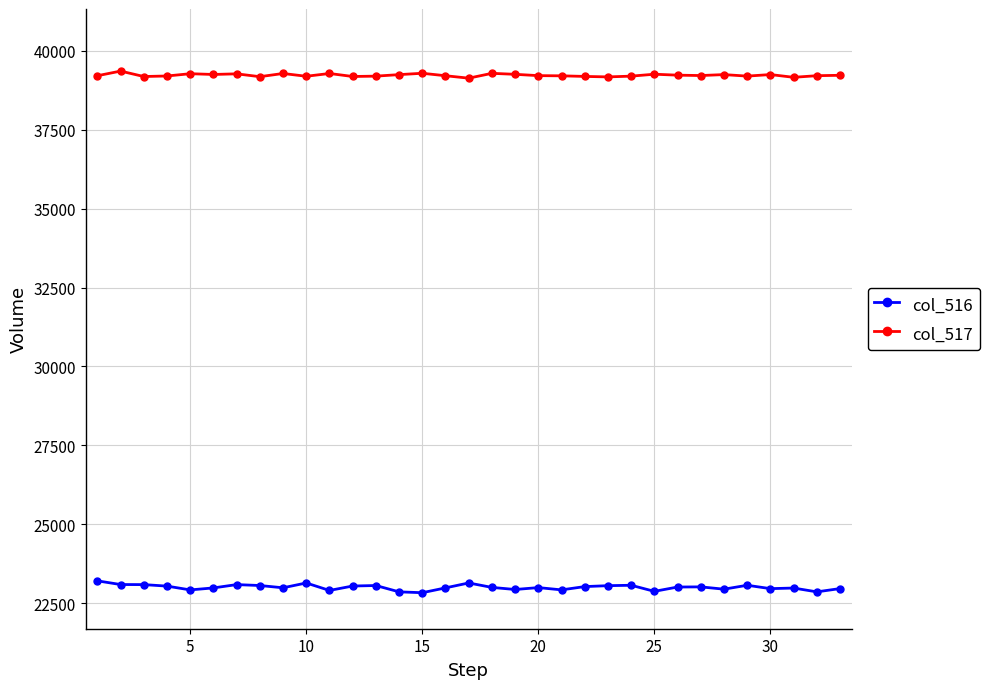

Rank the series by their average value, from highest to lowest.

col_517, col_516